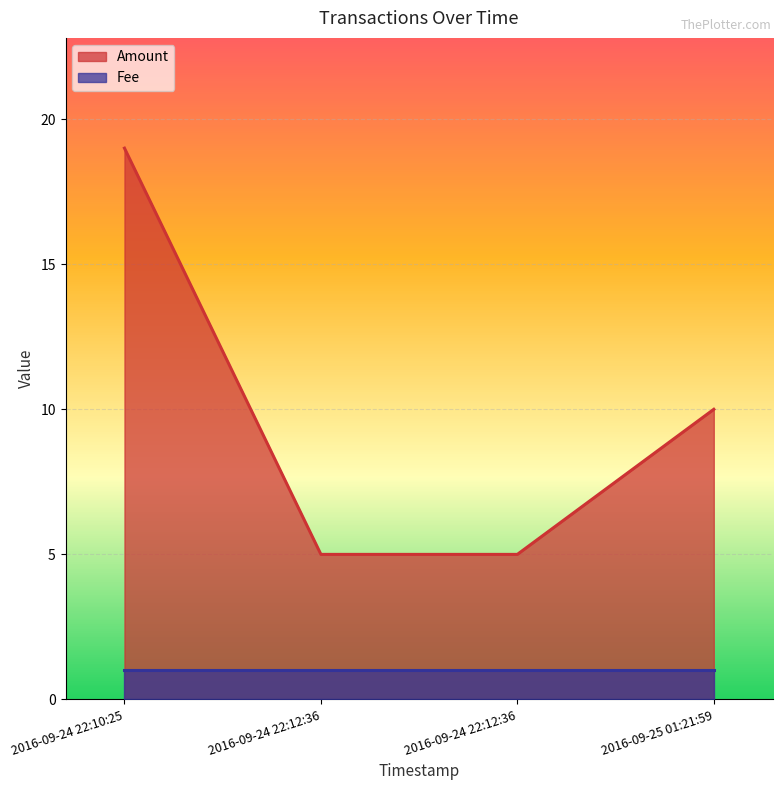

Does the chart display data point markers on the line(s)?

No